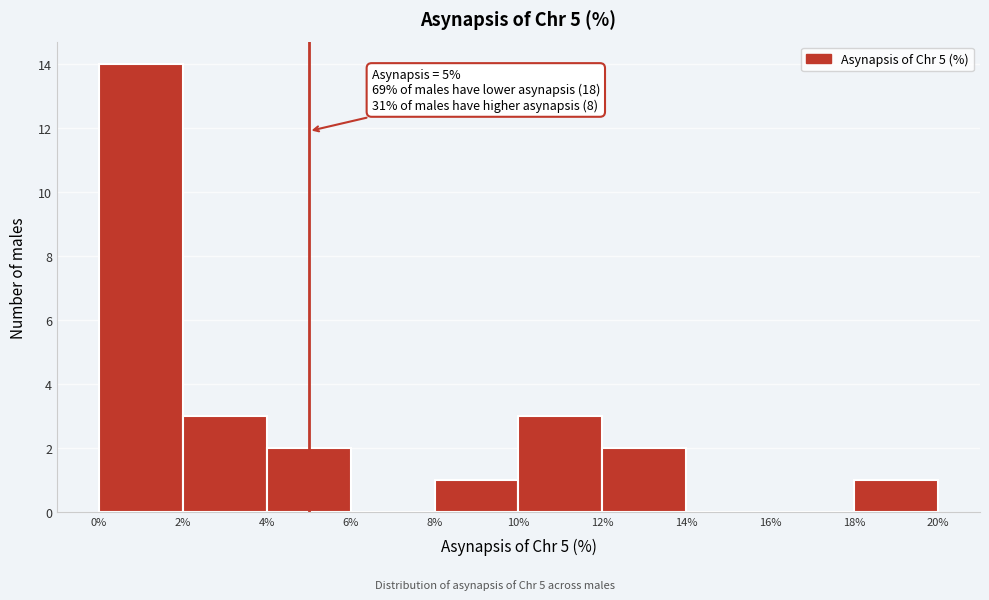

Which range on the x-axis has the tallest bar?

0% to 2%